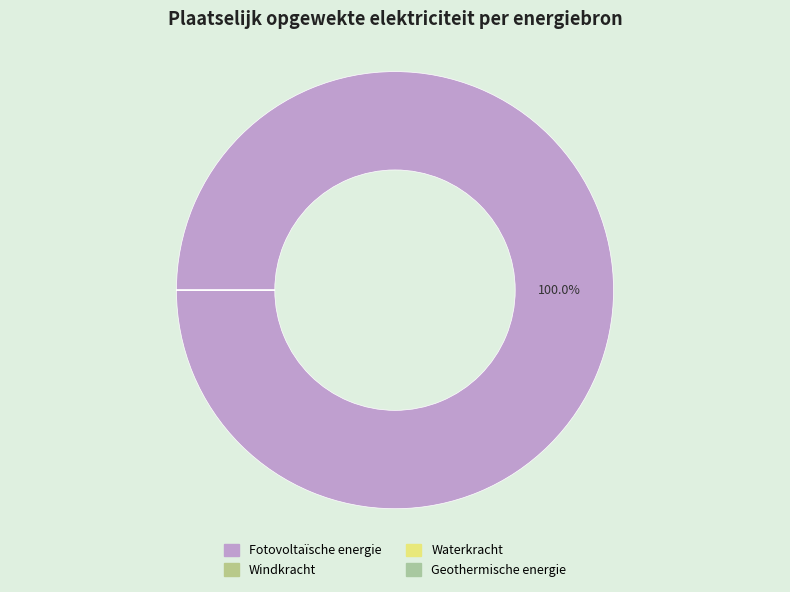

To the nearest percent, what is the average slice percentage?

25%